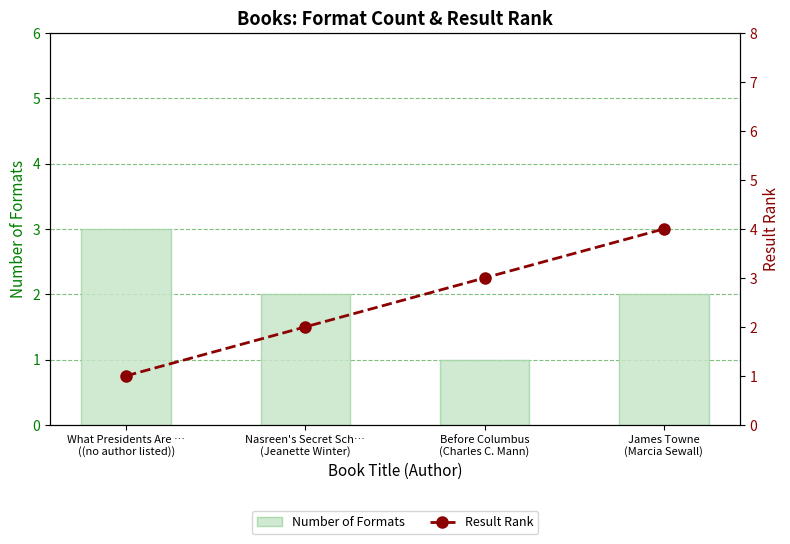

Rank the series by their average value, from lowest to highest.

Number of Formats, Result Rank